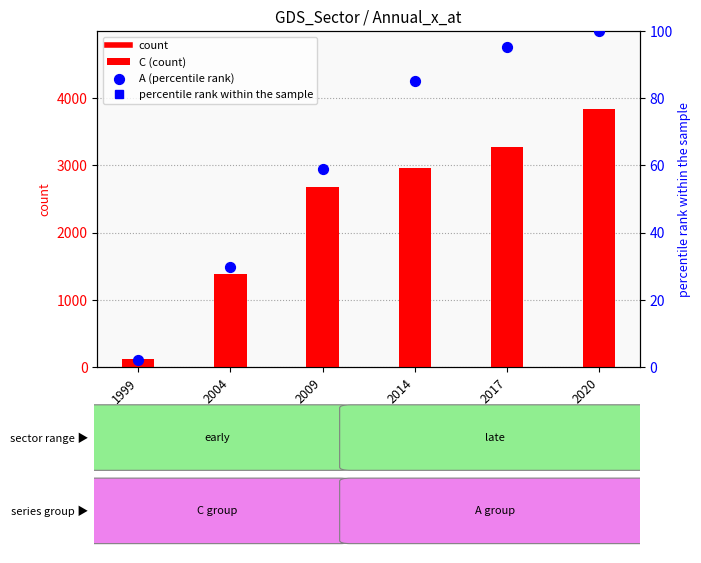

At which label does C (count) reach its minimum?

1999